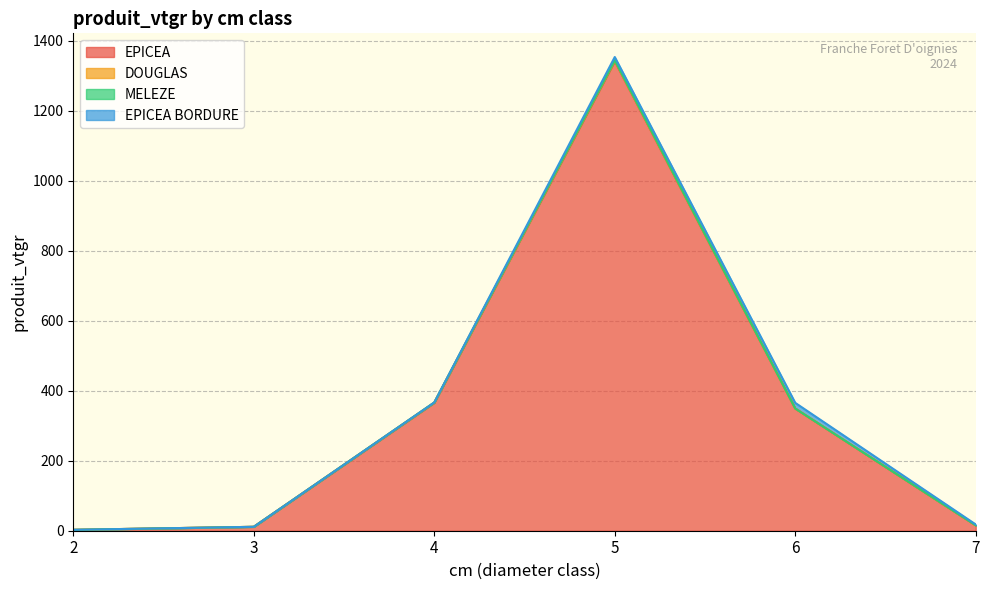

True or false: DOUGLAS and EPICEA intersect in this chart.

False